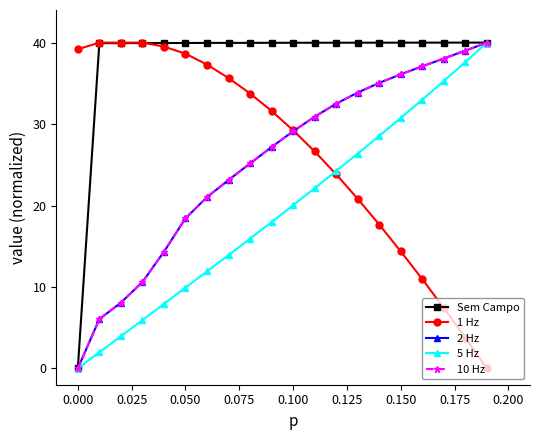

What is the value of the 10 Hz point at the 12th from the left?

30.9